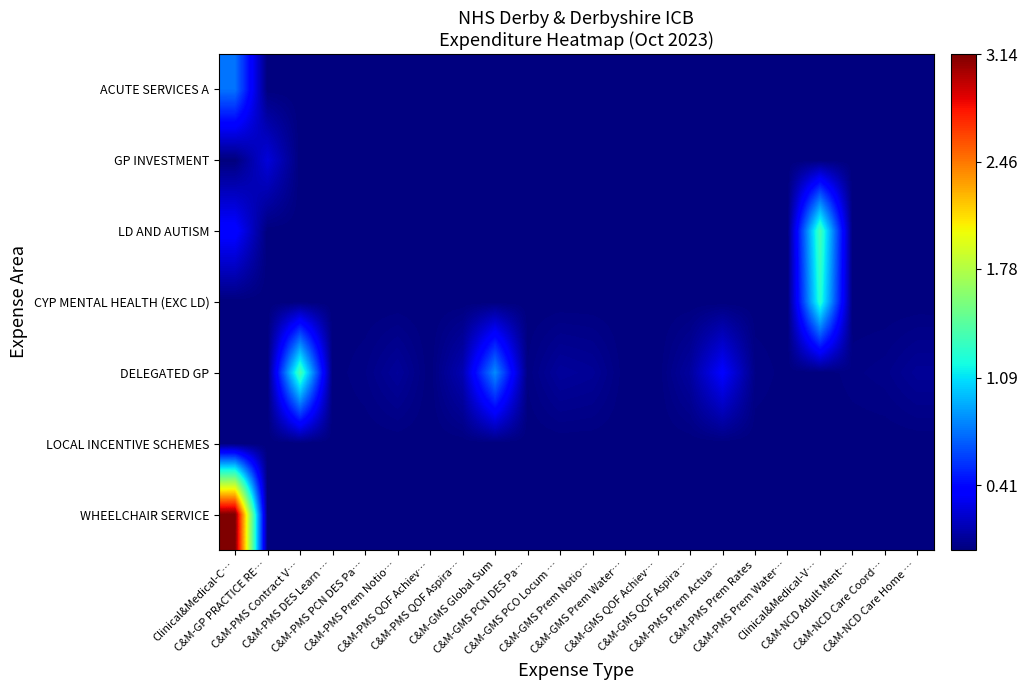

What is the difference between the highest and lowest values at C&M-PMS Prem Notio…?

0.1